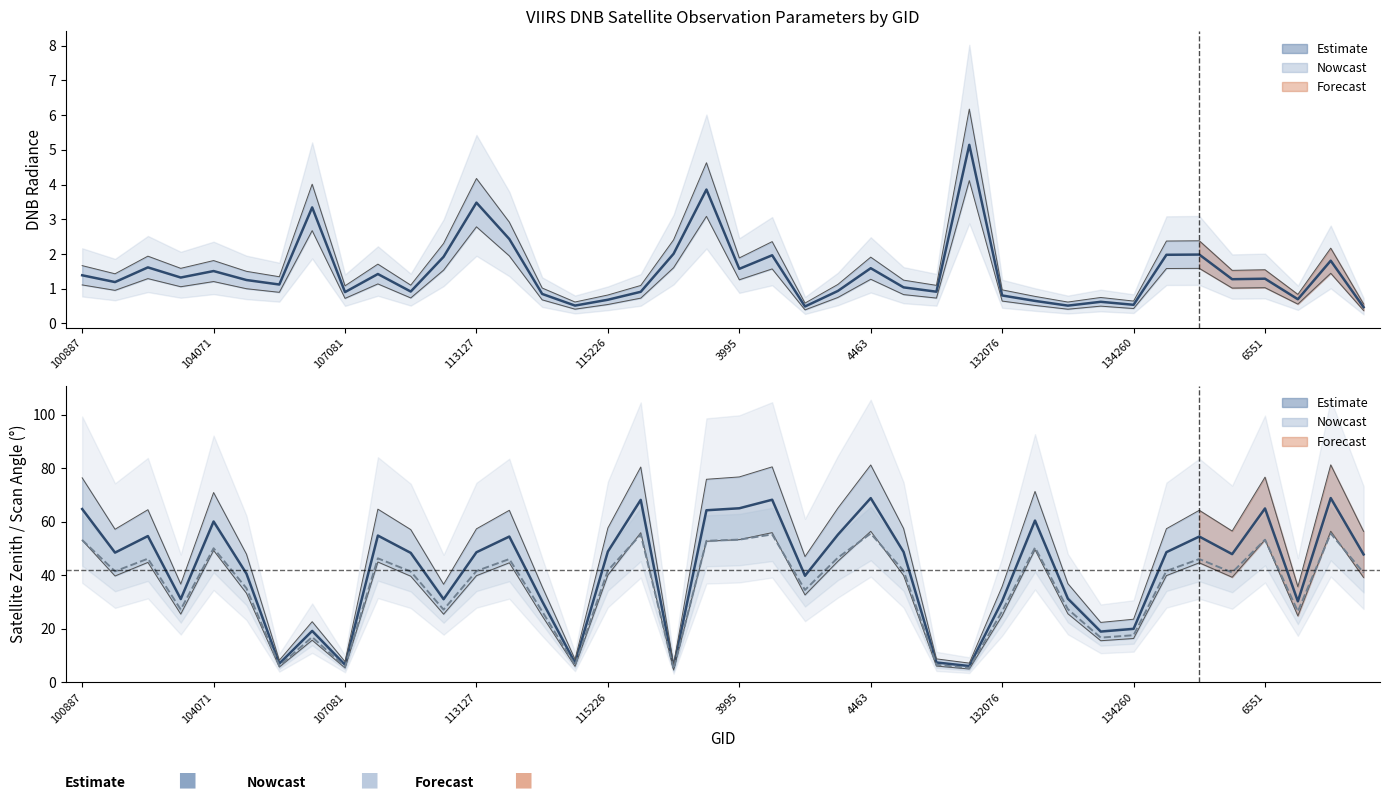

True or false: scan_angle and dnbrad cross at least once.

False